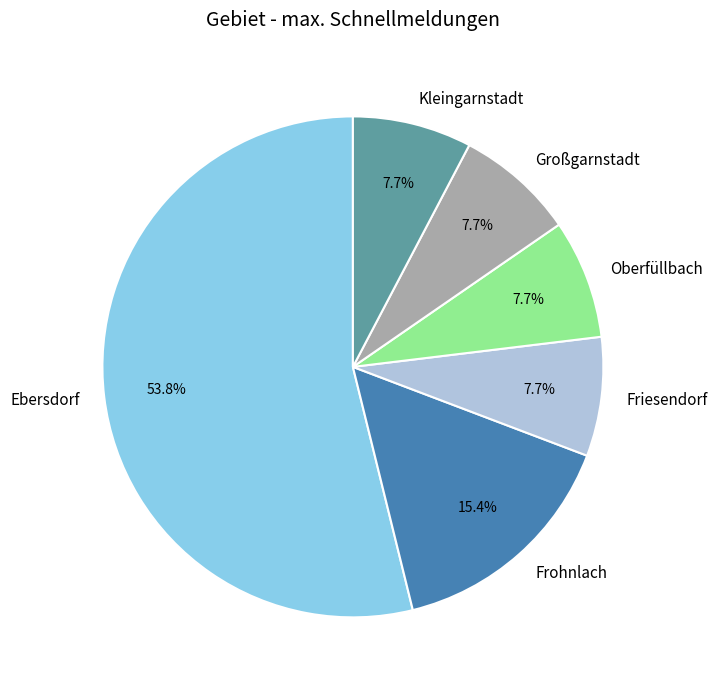

Does Ebersdorf represent more than half of the total?

Yes